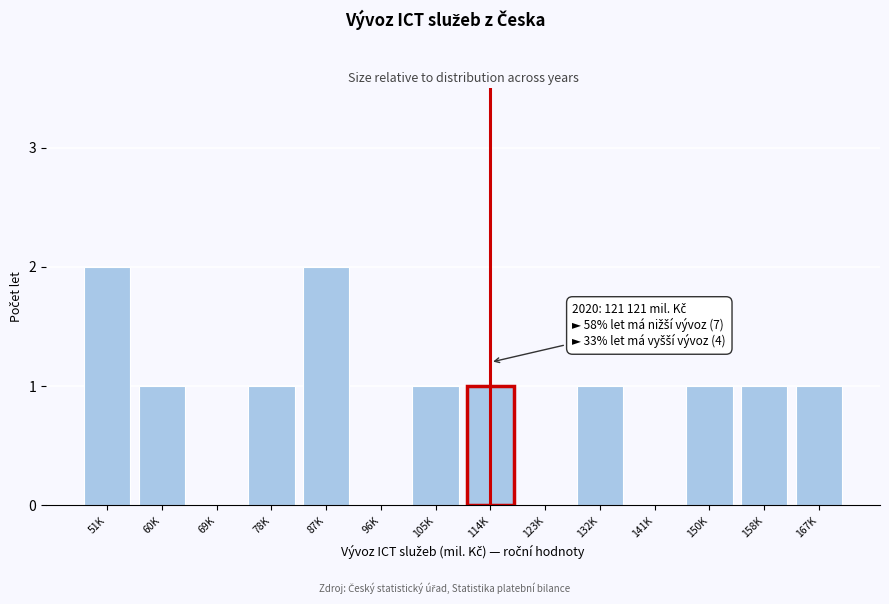

Reading left to right, what are all the values shown in this chart?

51K=2	60K=1	69K=0	78K=1	87K=2	96K=0	105K=1	114K=1	123K=0	132K=1	141K=0	150K=1	158K=1	167K=1